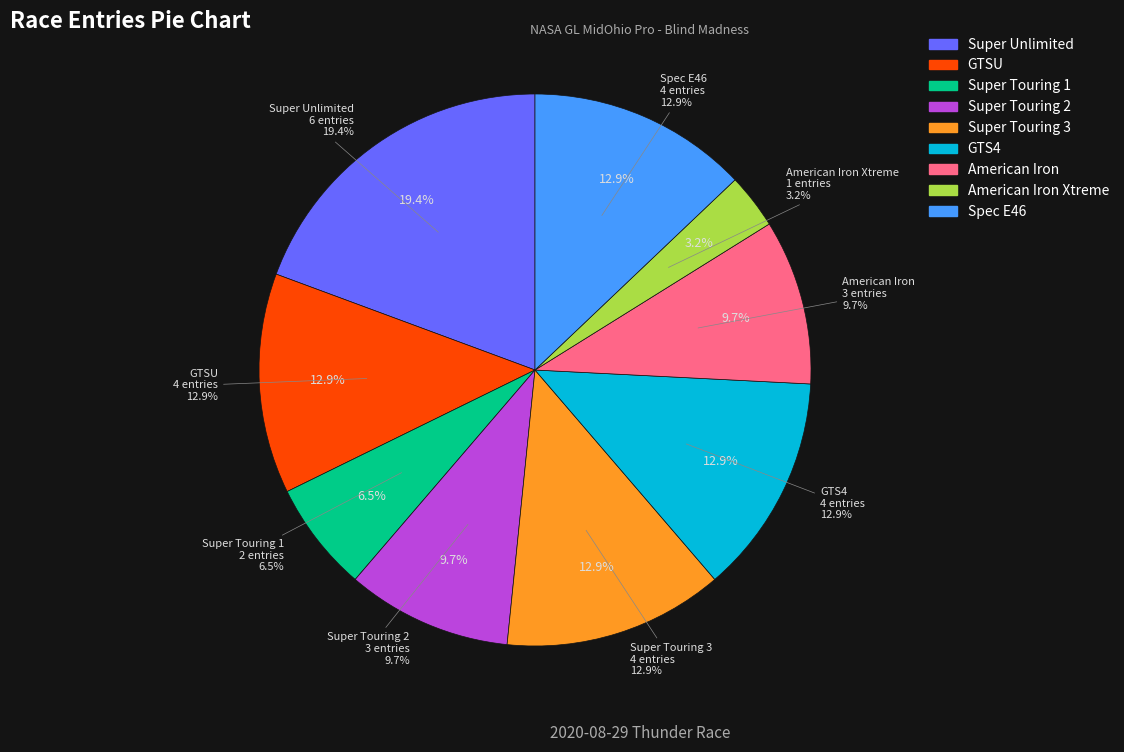

Which has a higher value, Super Touring 2 or Super Touring 1?

Super Touring 2